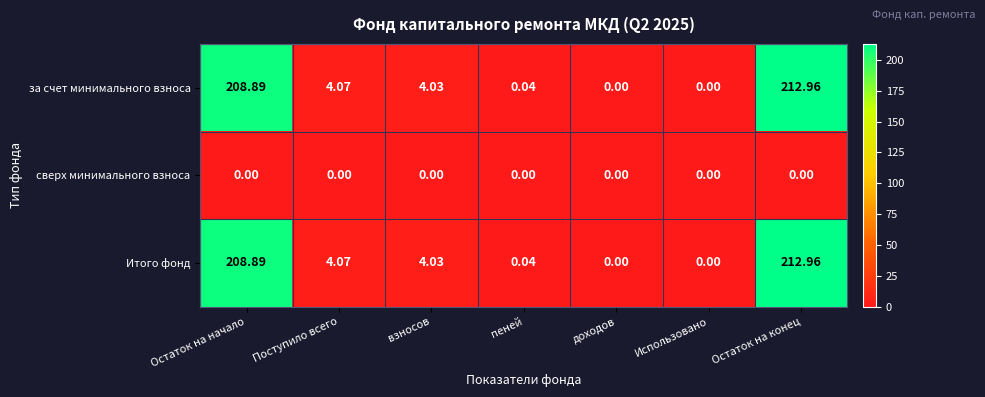

Which has a higher value, Поступило всего or взносов?

Поступило всего